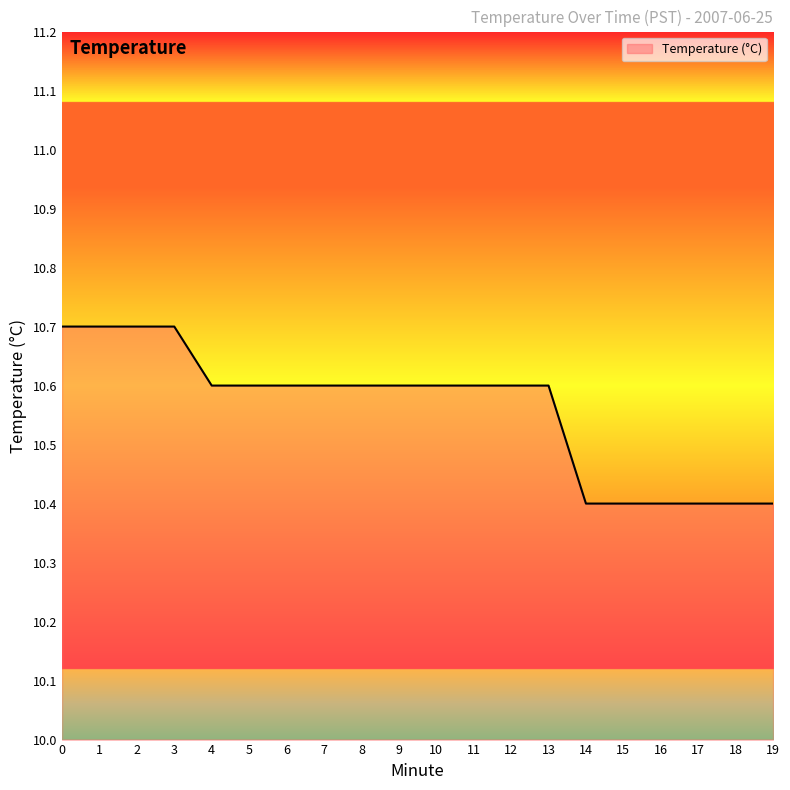

What is the sum of the values at 3 and 15?

21.1